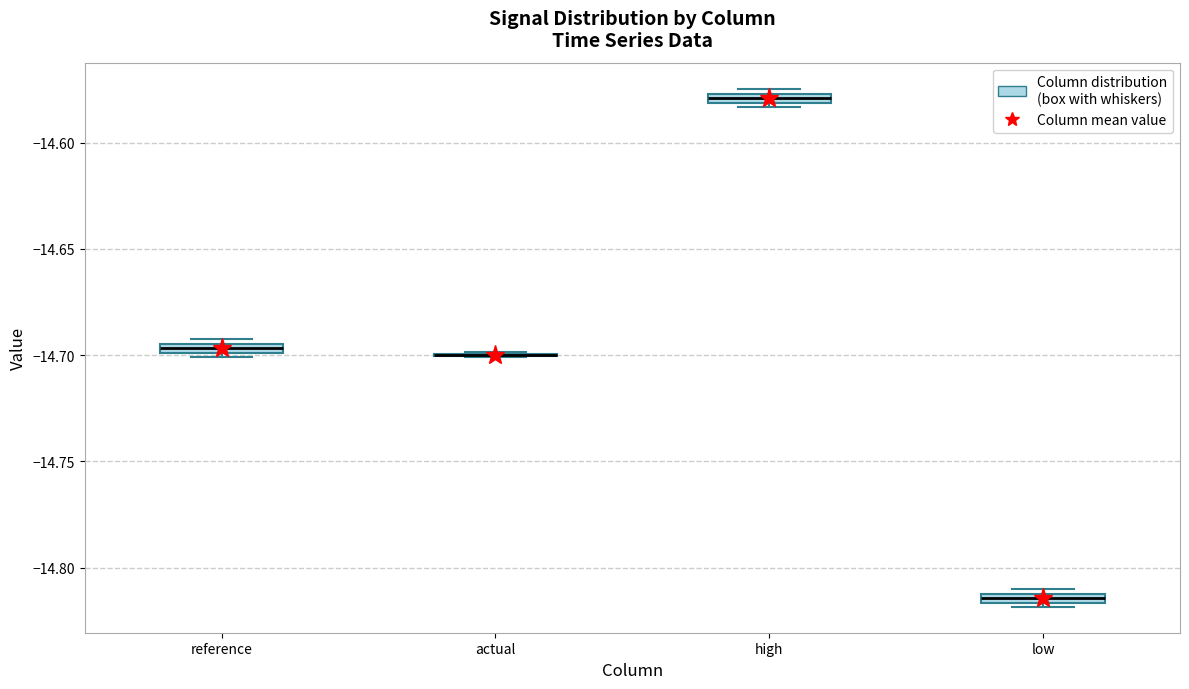

Where is the lower edge of the box for reference on the y-axis? The values are not printed on the chart, so give them approximately, as read against the axis.

-14.700